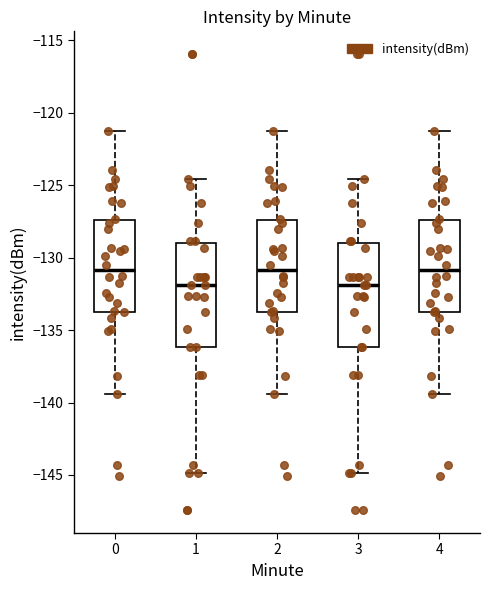

Where is the lower edge of the box at x = 0 on the y-axis? The values are not printed on the chart, so give them approximately, as read against the axis.

-133.5